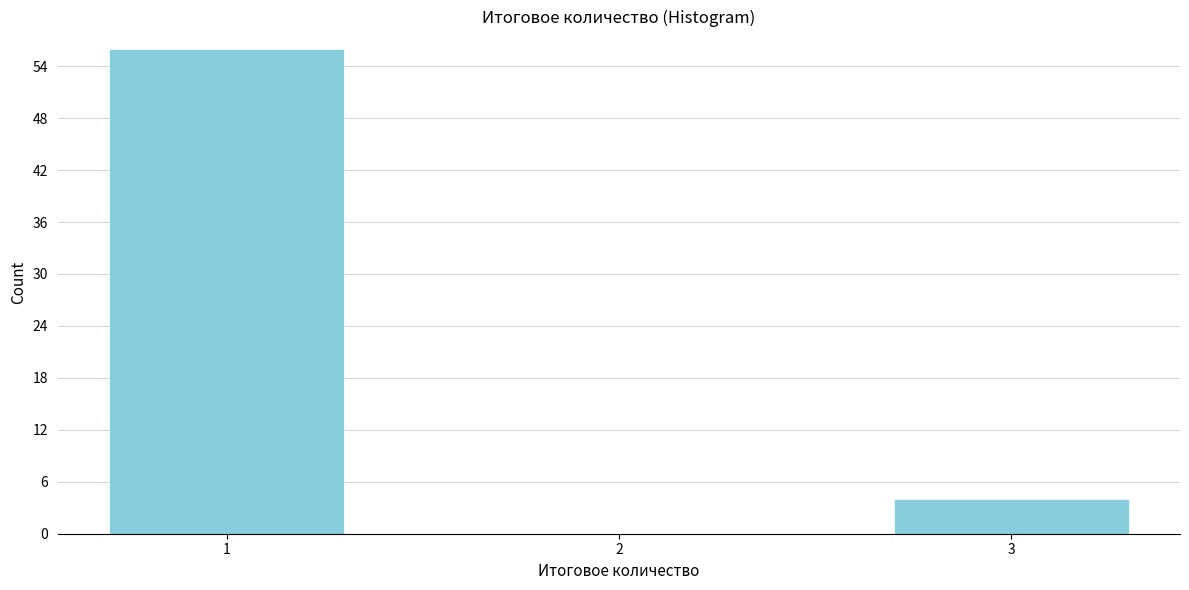

Reading left to right, what are all the values shown in this chart?

1=56	2=0	3=4